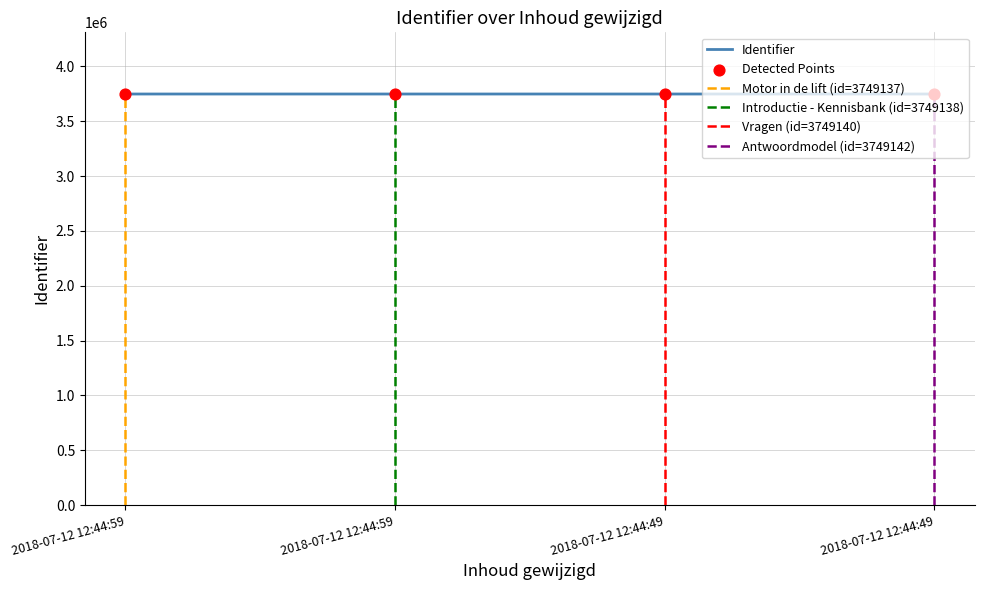

What is the change in value from 2018-07-12 12:44:59 to 2018-07-12 12:44:49?

+4